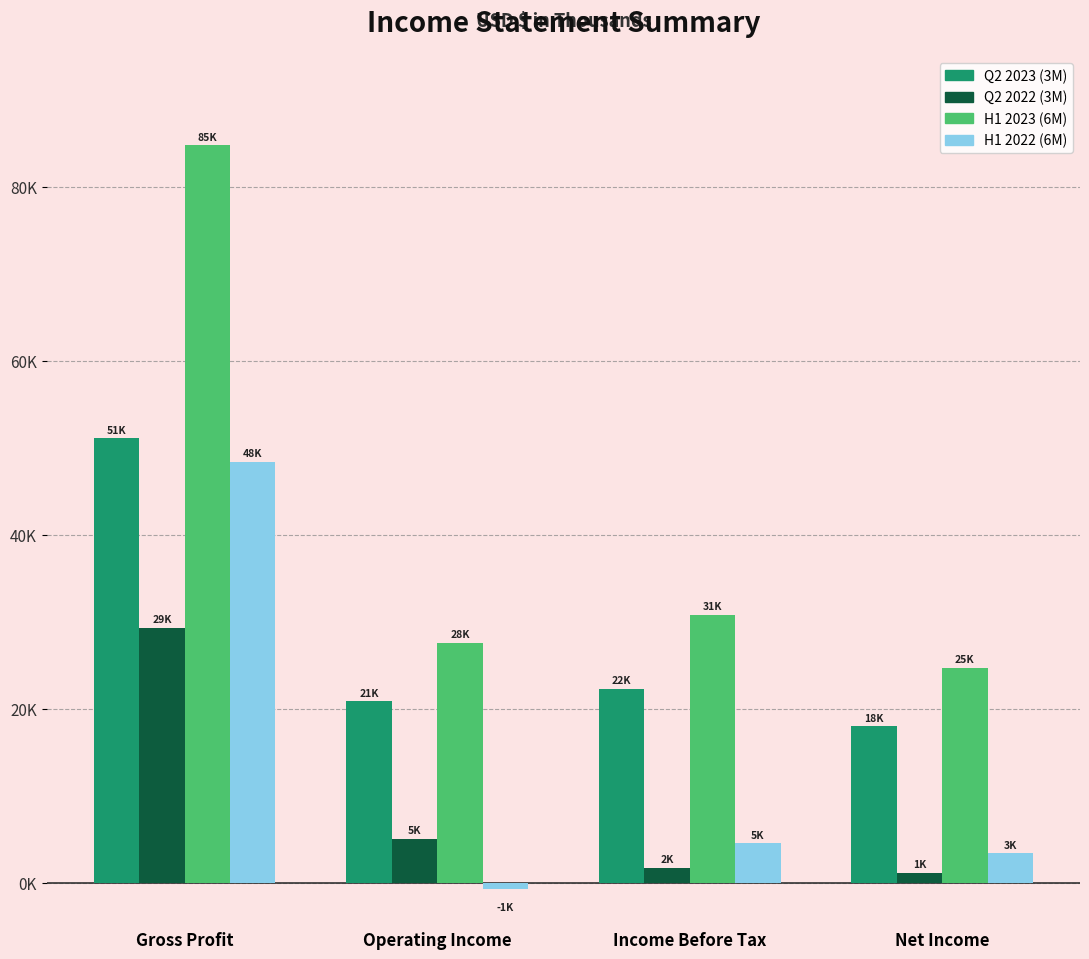

Is the value of H1 2022 (6M) at Gross Profit greater than the value of Q2 2023 (3M) at Operating Income?

Yes